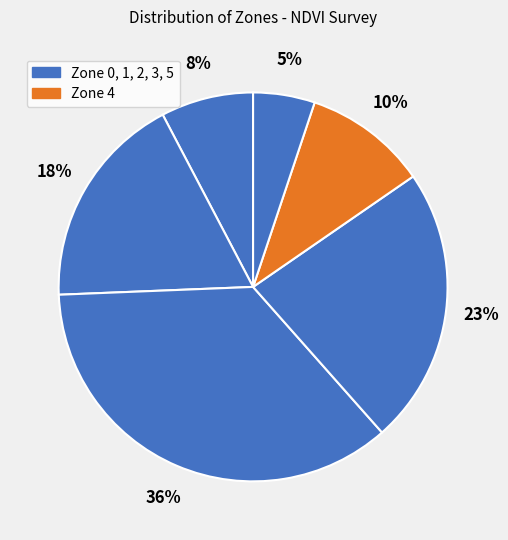

How many segments does this pie chart have?

6